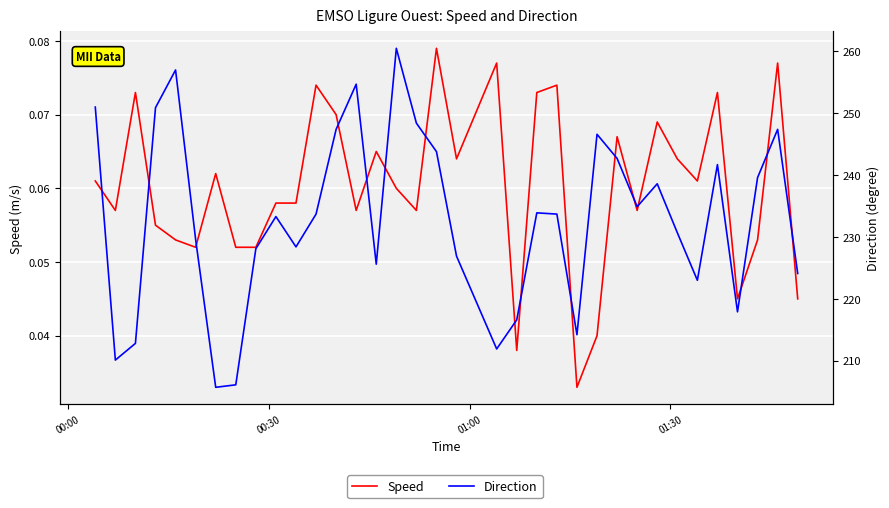

What is the average value of the Speed series?

0.1